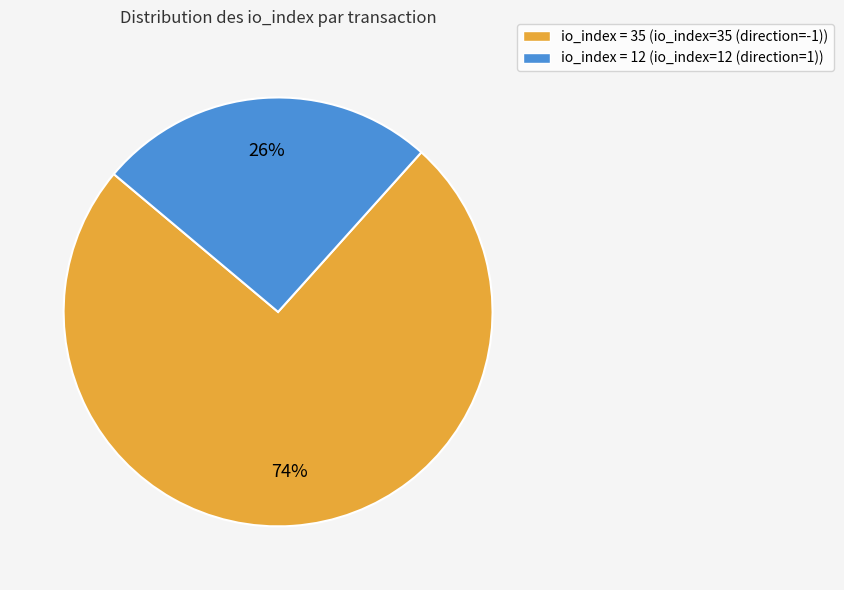

The io_index = 35 (io_index=35 (direction=-1)) slice represents 74% of the pie. True or false?

True